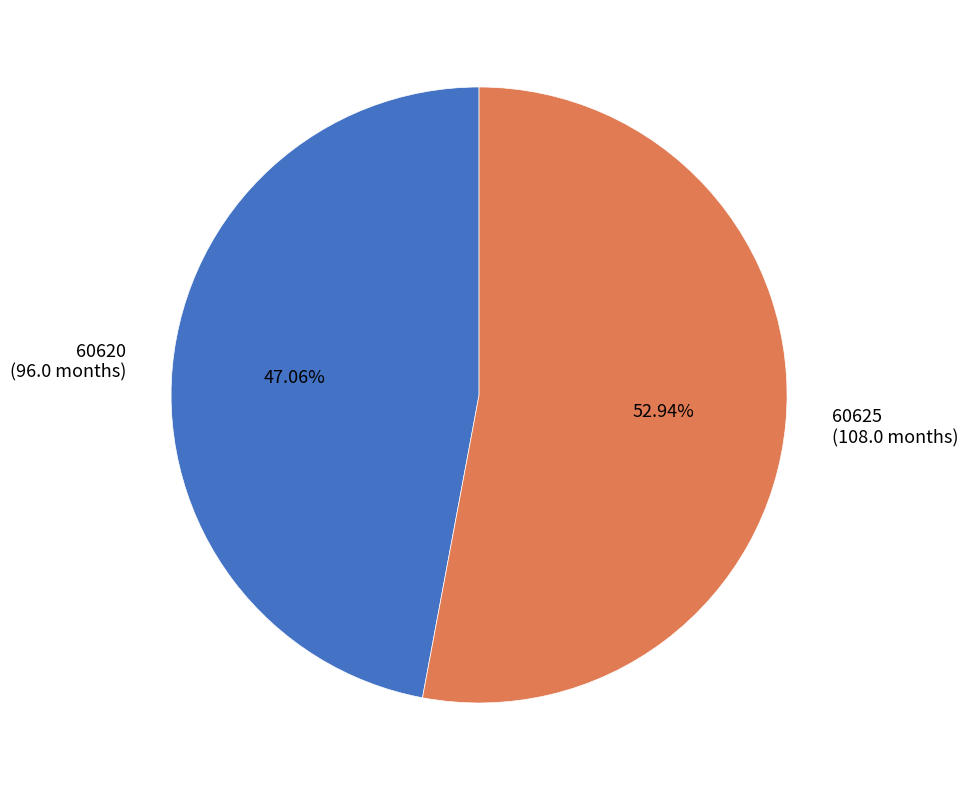

Is it true that 60620 is 60% of the pie?

False